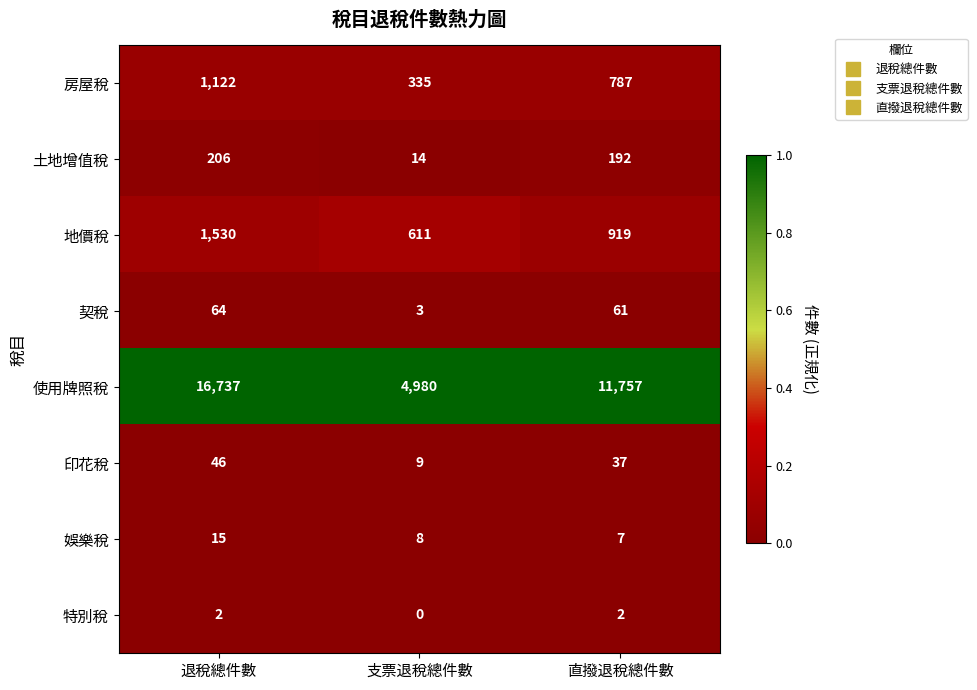

Where is 房屋稅 nearest to the value 728?

直撥退稅總件數